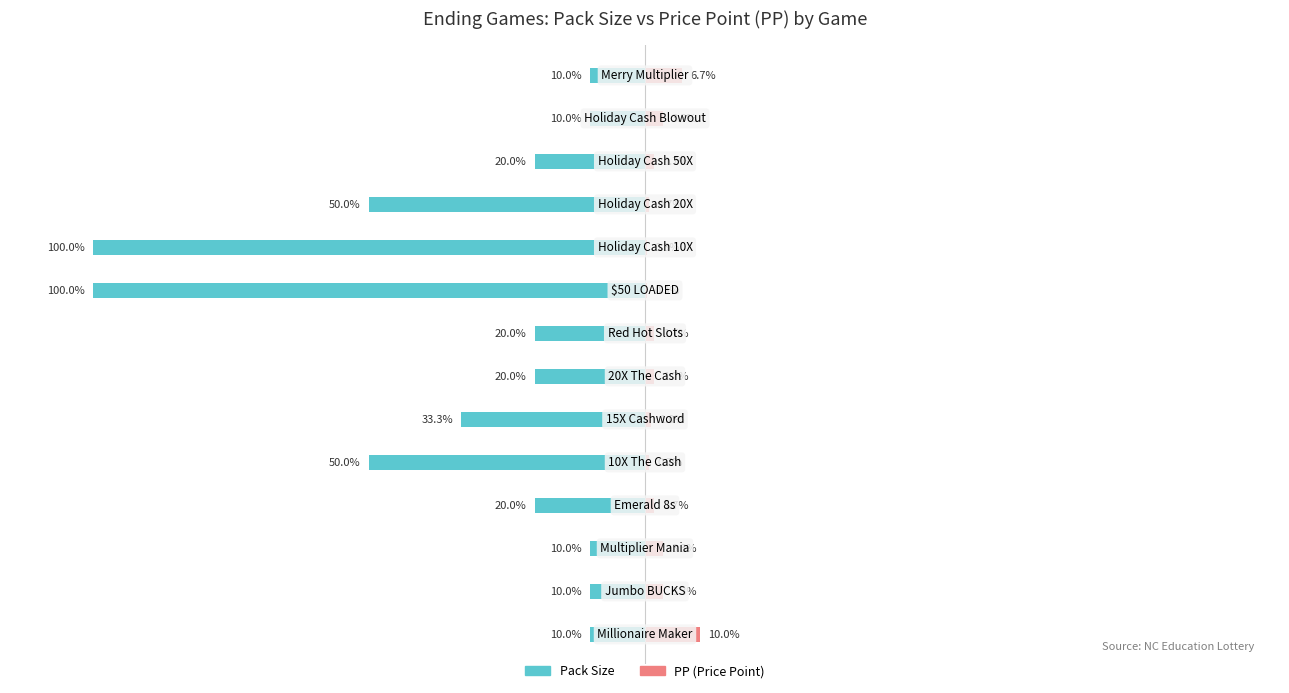

Reading left to right, list all the values displayed in this chart.

Pack Size: 0=-10.0	1=-10.0	2=-10.0	3=-20.0	4=-50.0	5=-33.3	6=-20.0	7=-20.0	8=-100.0	9=-100.0	10=-50.0	11=-20.0	12=-10.0	13=-10.0
PP: 0=10.0	1=3.3	2=3.3	3=1.7	4=0.7	5=1.0	6=1.7	7=1.7	8=0.3	9=0.3	10=0.7	11=1.7	12=3.3	13=6.7